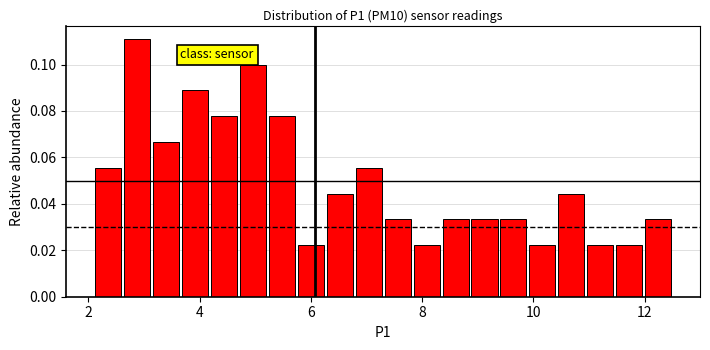

Read against the x-axis, roughly where is the centre of the tallest bar?

2.8